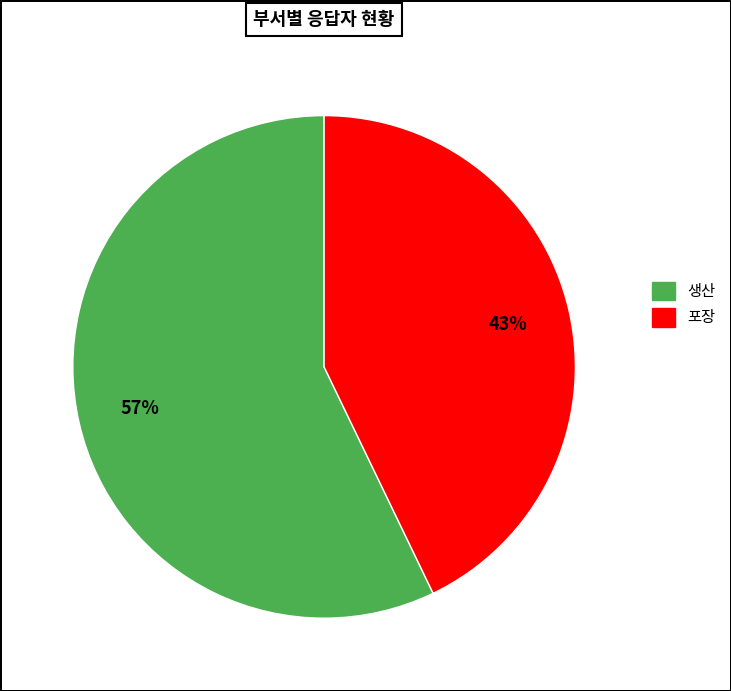

Between 생산 and 포장, which is larger?

생산